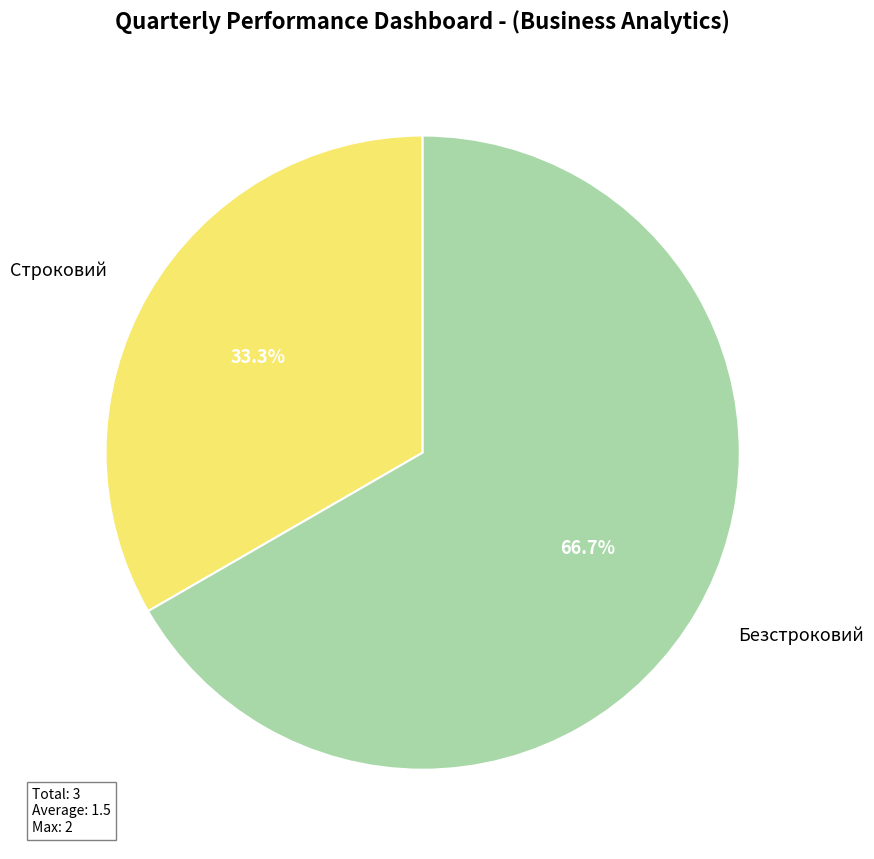

Combined, do Безстроковий and Строковий account for over 50%?

Yes